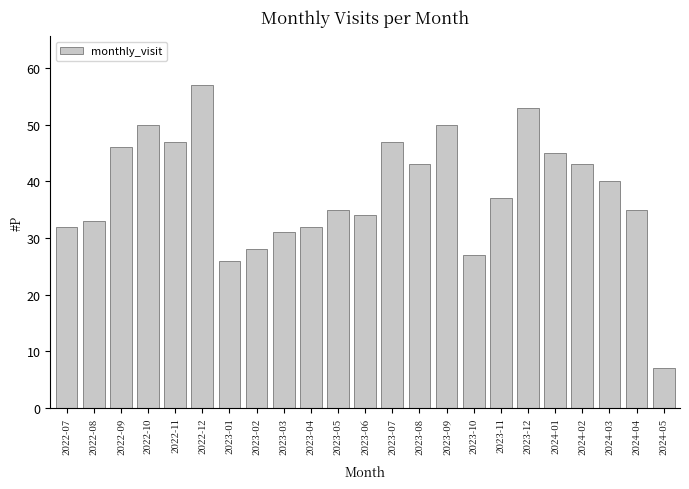

Reading left to right, list all the values displayed in this chart.

32	33	46	50	47	57	26	28	31	32	35	34	47	43	50	27	37	53	45	43	40	35	7